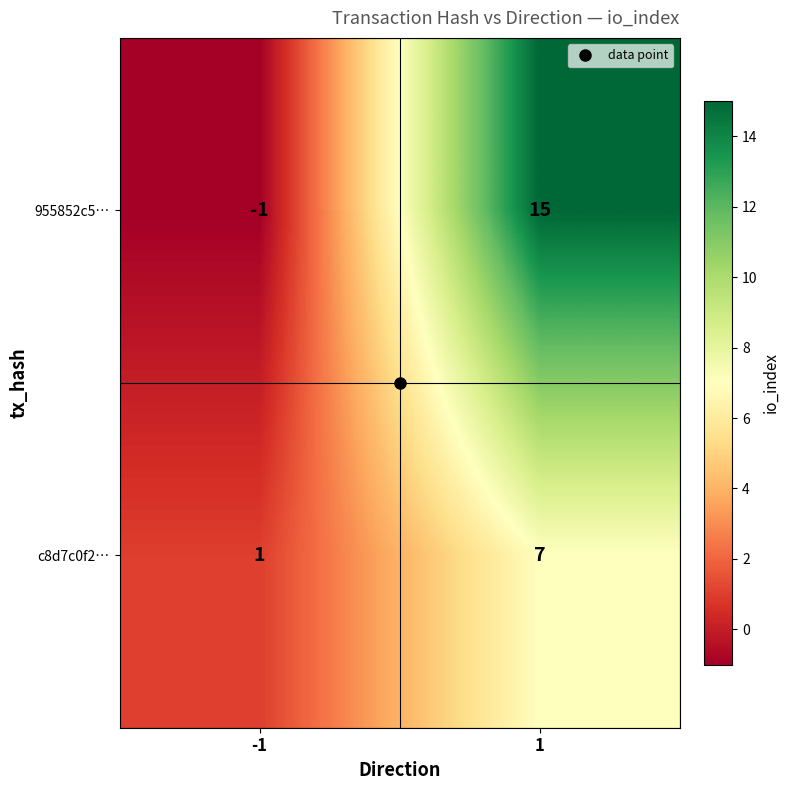

At how many categories does at least one series exceed 9?

1